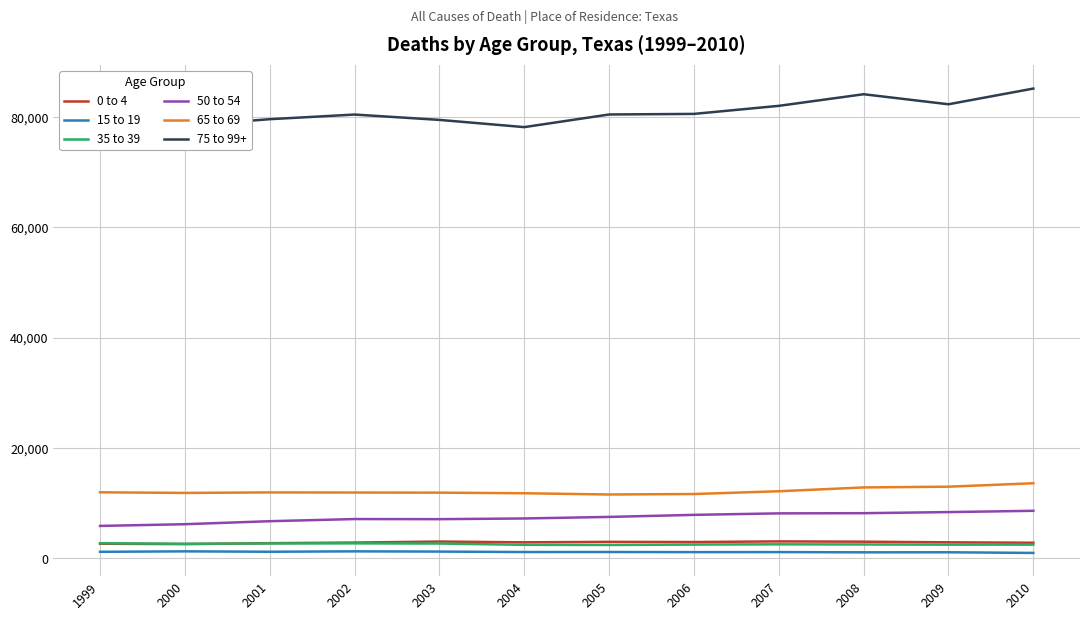

Is it true that 0 to 4 equals 4615 at 2003?

False